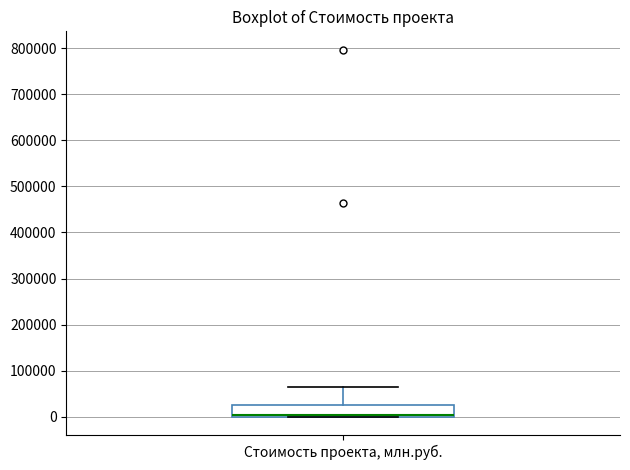

Read this box plot against the y-axis: the position of the median line, the range covered by the box, and the ends of both whiskers. The values are not printed on the chart, so give them approximately, as read against the axis.

median 0 (drawn on the box's lower edge), box 0 to 30000, whiskers 0 to 70000